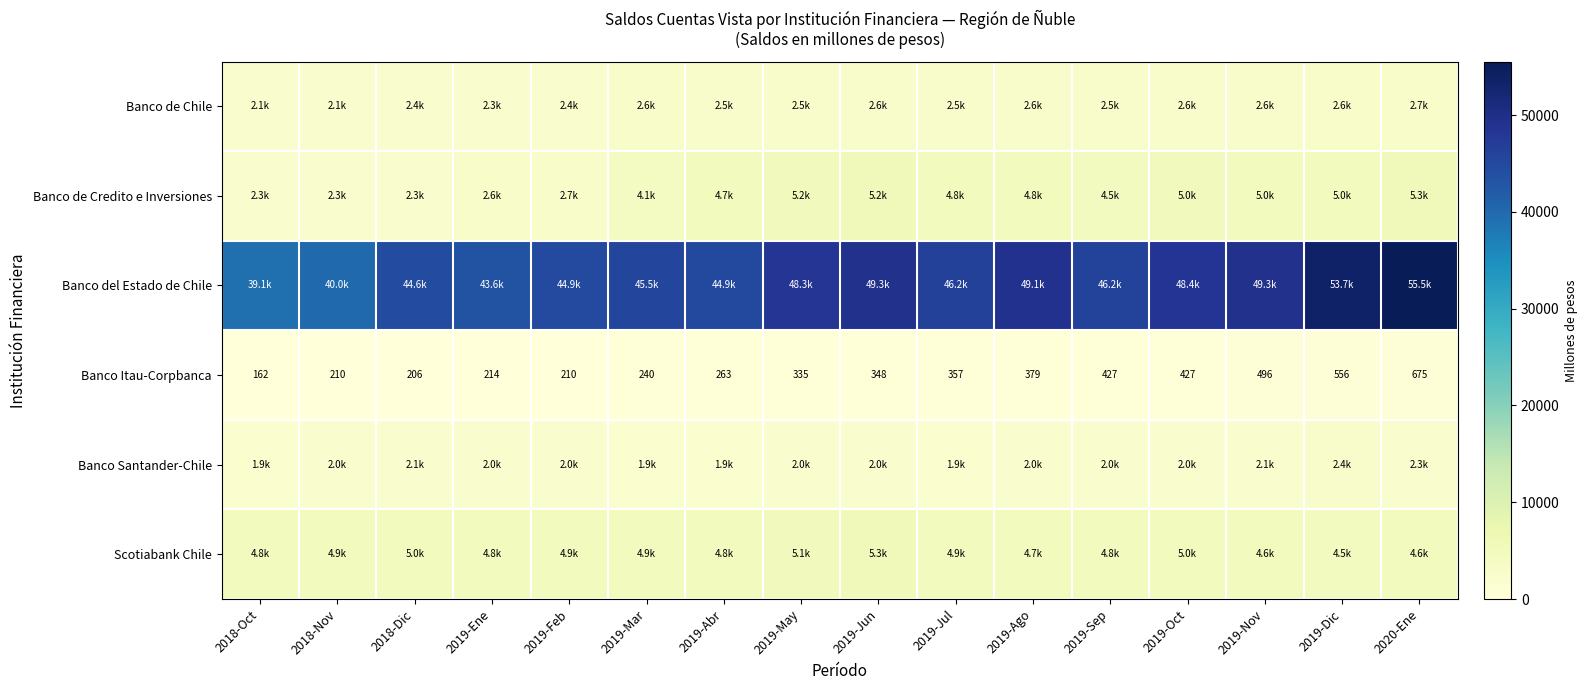

What is the total value across all series at 2019-Jun?

64754.7